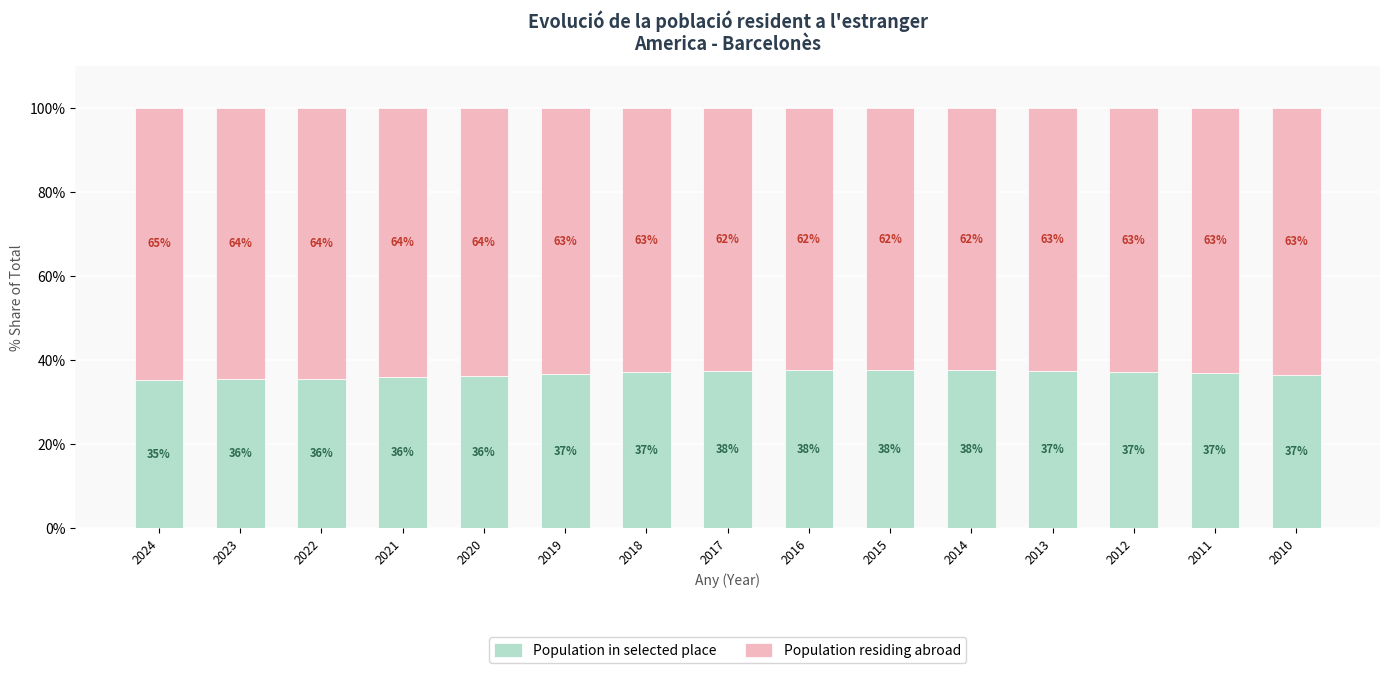

What is the approximate value of Population in selected place at 2010?

36.6